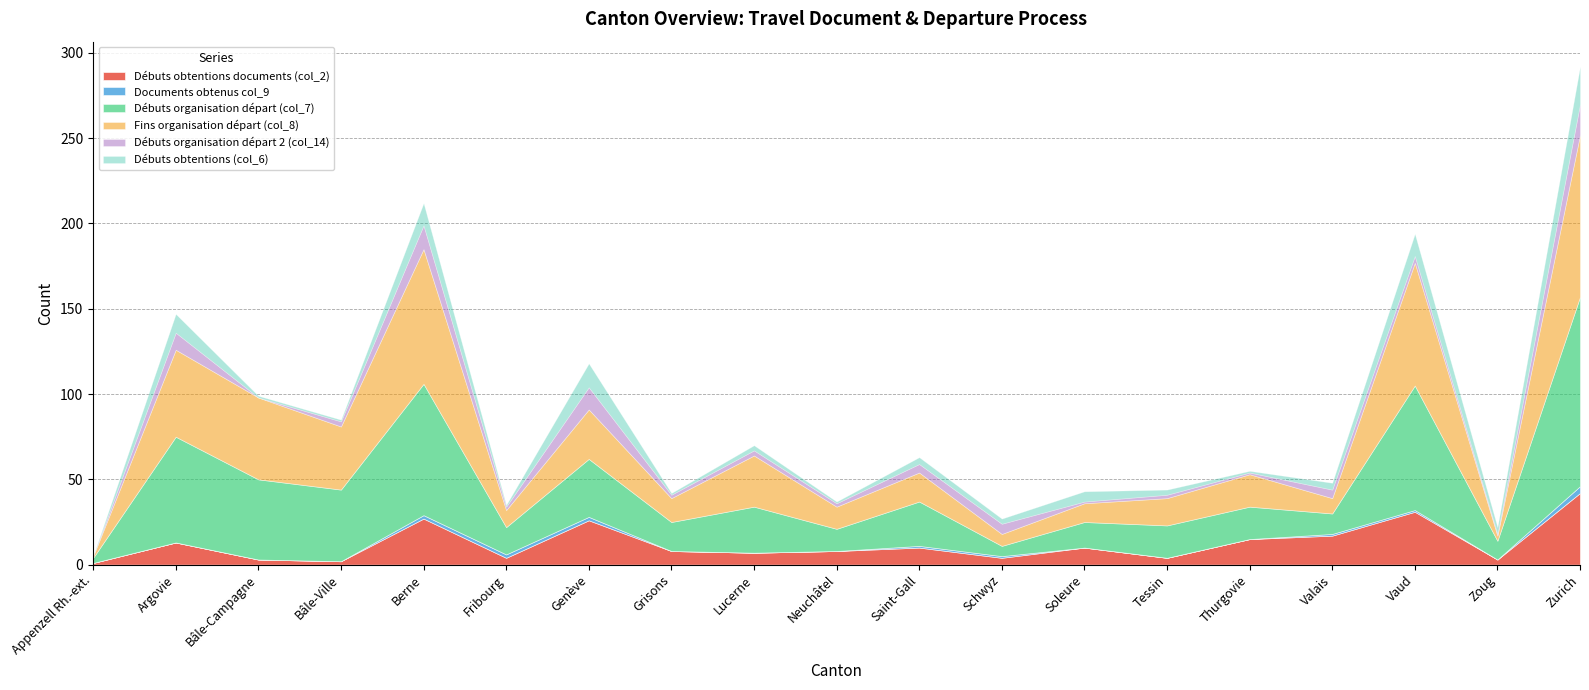

What position from the left is Vaud?

17